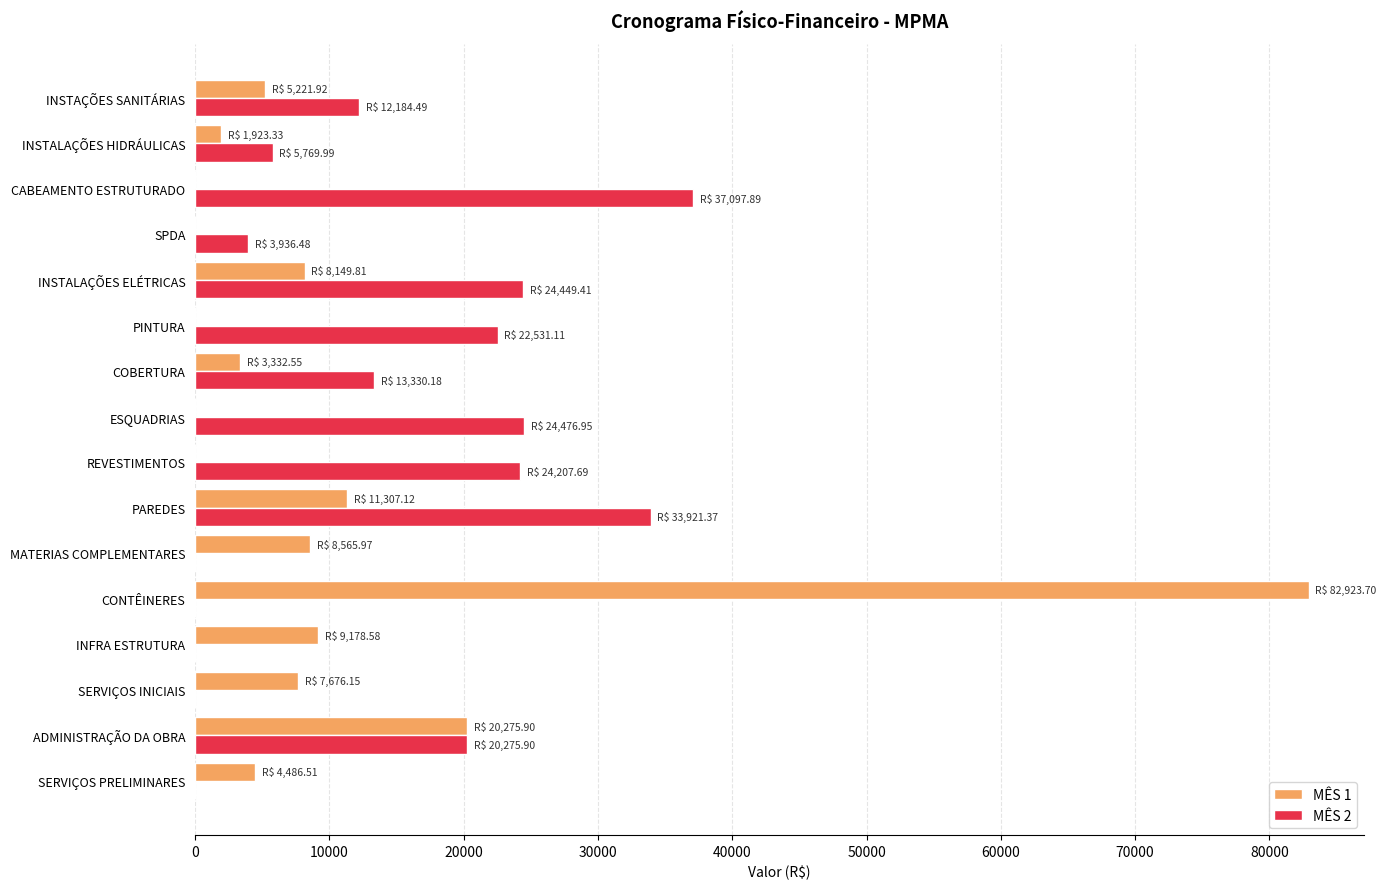

How many data points in MÊS 1 are above 5221?

8